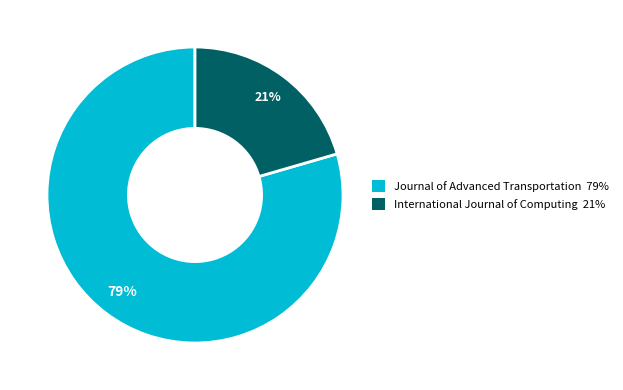

To the nearest percent, what portion does International Journal of Computing represent?

21%